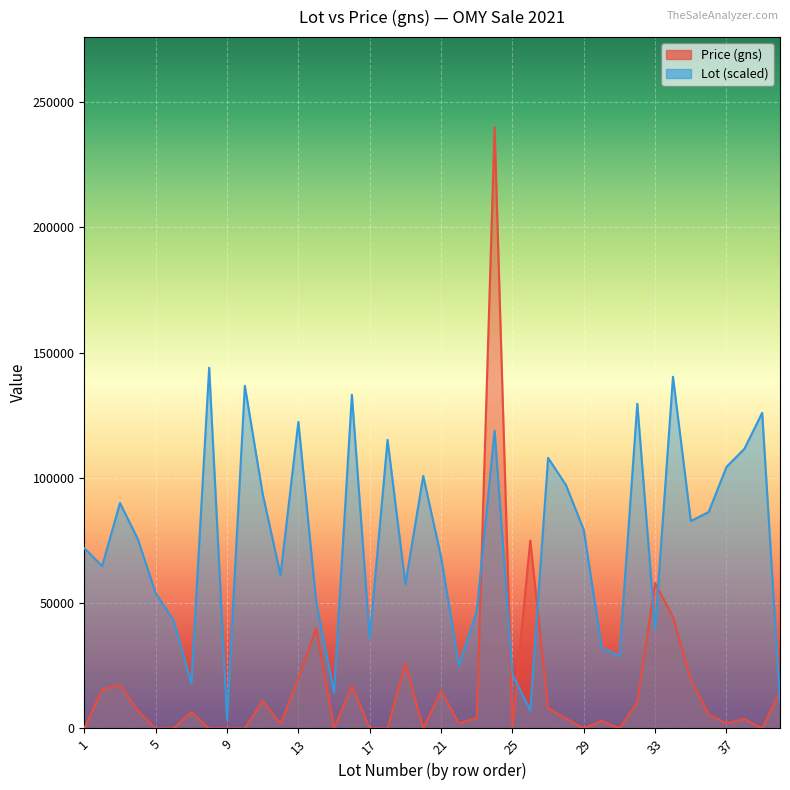

What are all the series names shown in the legend?

Price (gns), Lot